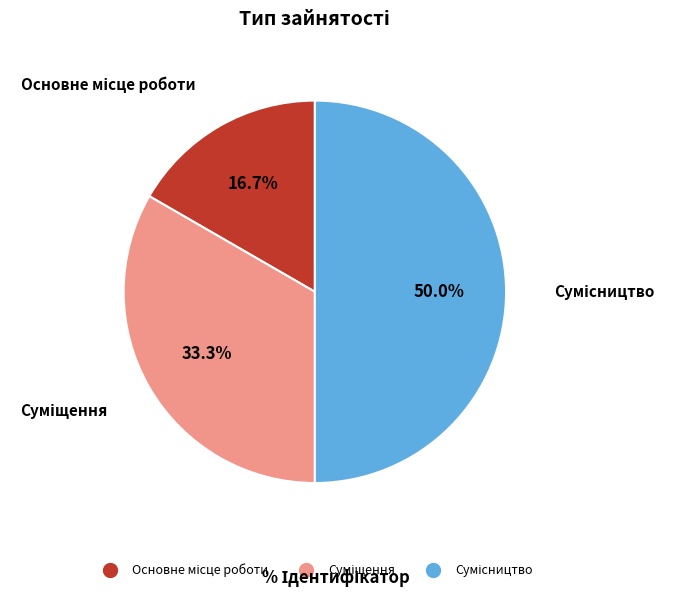

How many slices are in this pie chart?

3